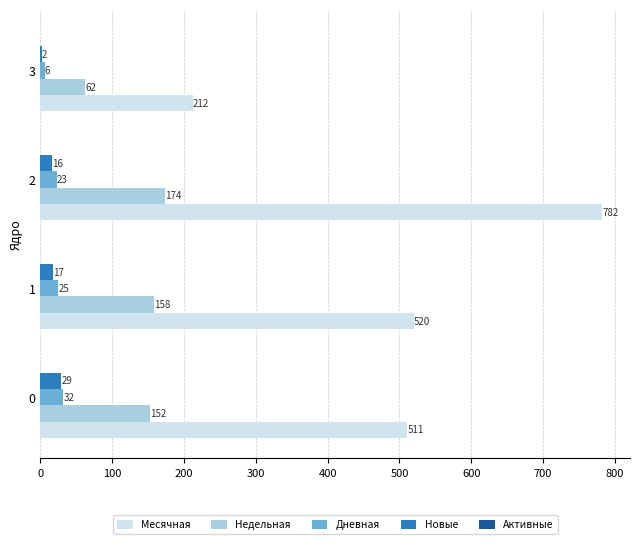

The value of Дневная at 0 is 32. True or false?

True